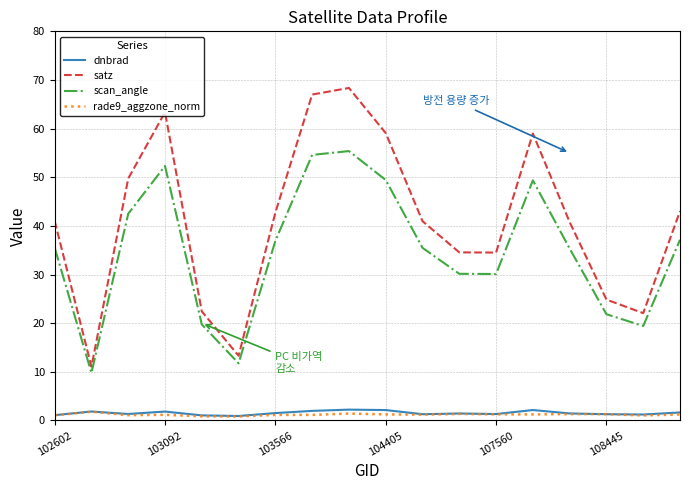

True or false: rade9_aggzone_norm has more than 0 interior local peaks.

True